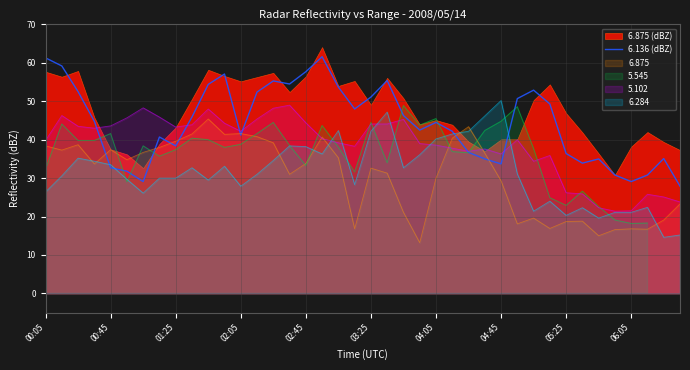

What is the lowest value of the 6.136 (dBZ) series?

27.9